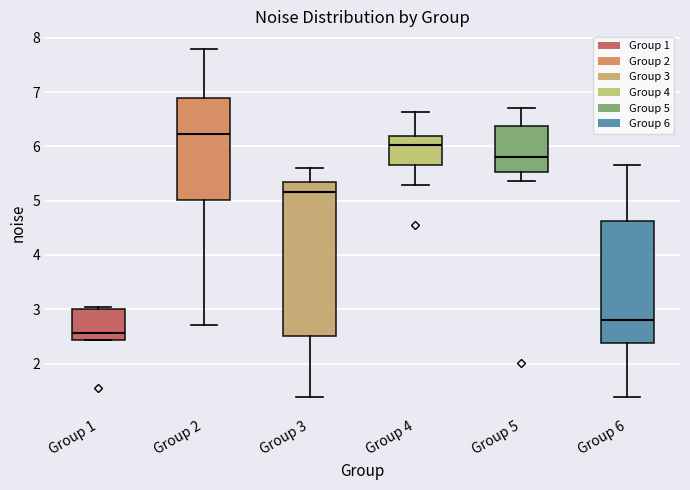

Where does the median line of the box for Group 2 sit on the y-axis? The values are not printed on the chart, so give them approximately, as read against the axis.

6.2